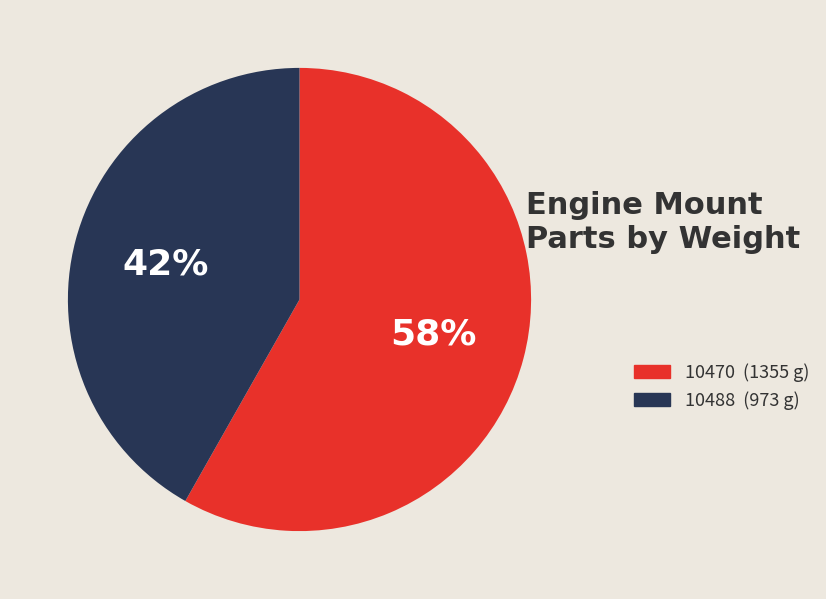

How many slices are in this pie chart?

2